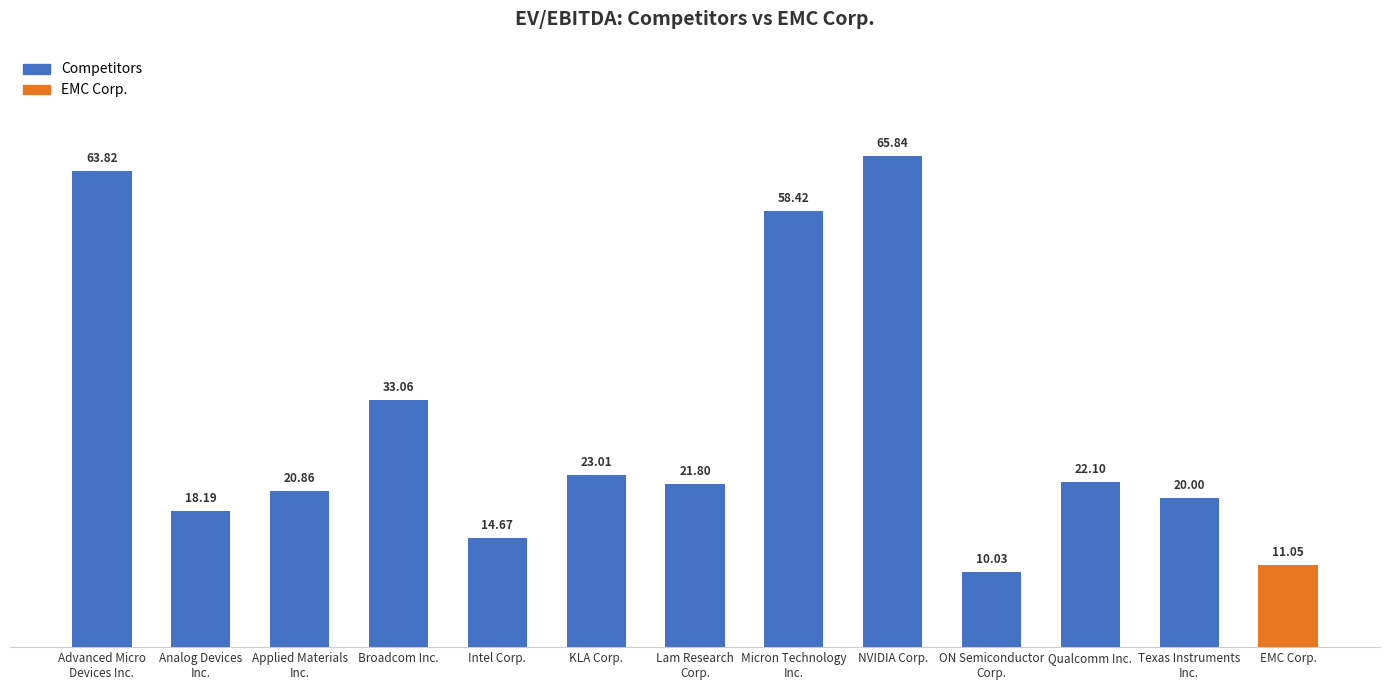

At which label is the value closest to 37?

Broadcom Inc.